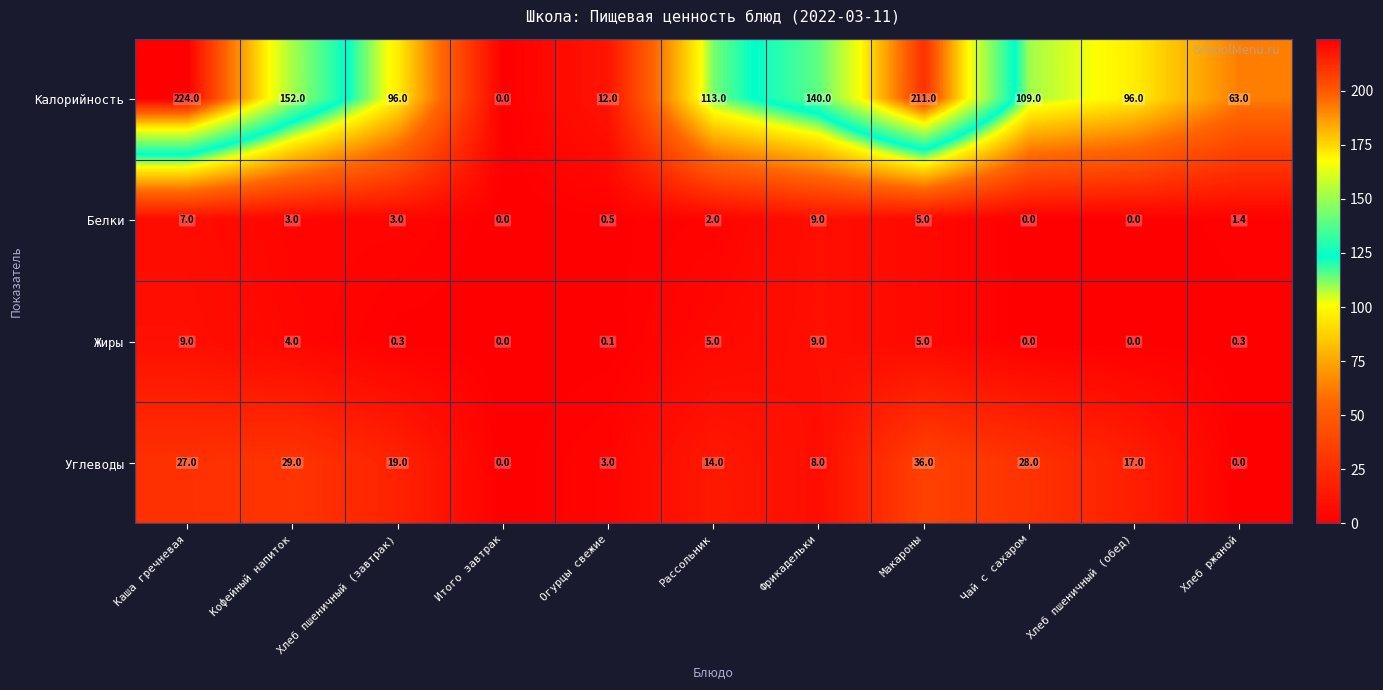

Where is Калорийность nearest to the value 112?

Рассольник